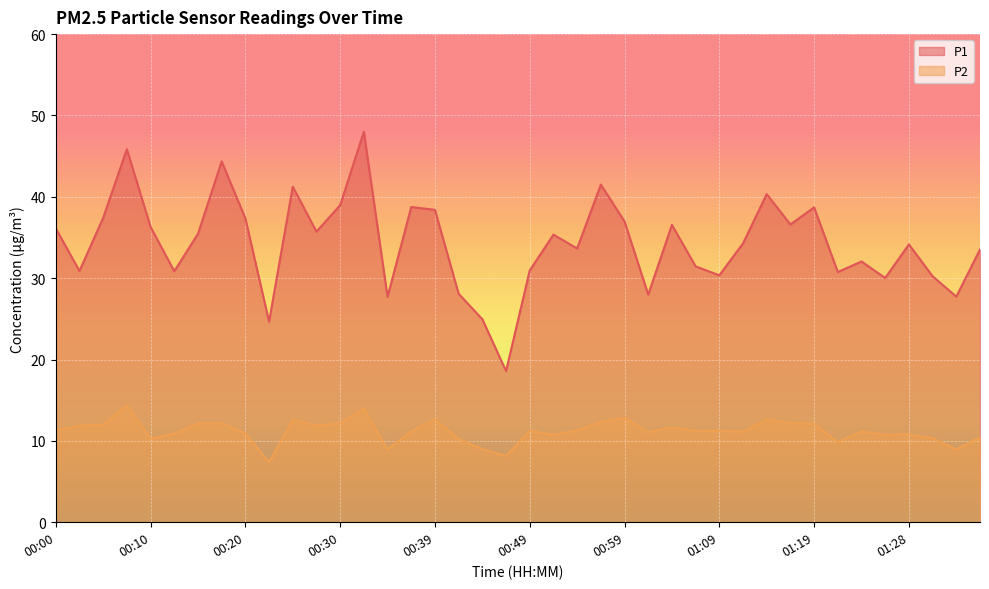

At which category is the sum across all series the highest?

00:32